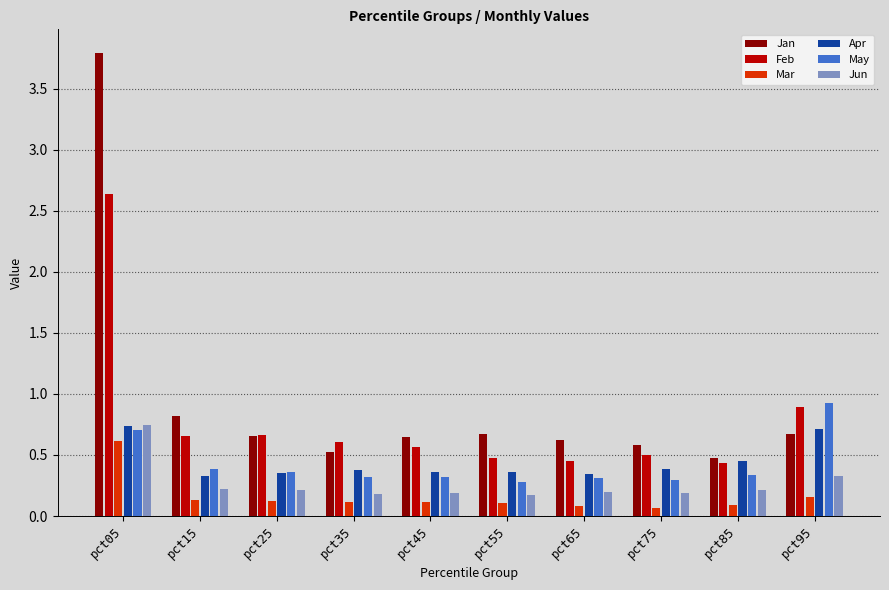

Which series has the largest range (max minus min)?

Jan